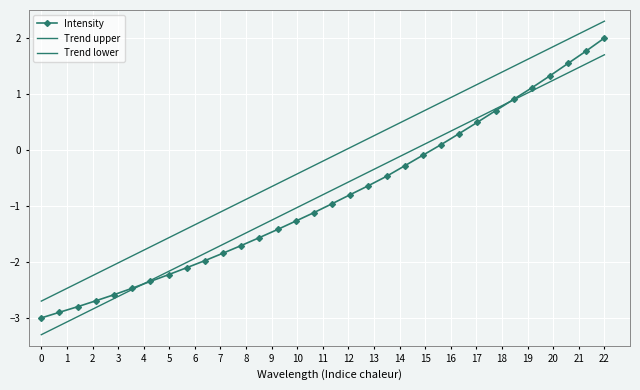

True or false: Trend lower has more than 1 points higher than both neighbors.

False